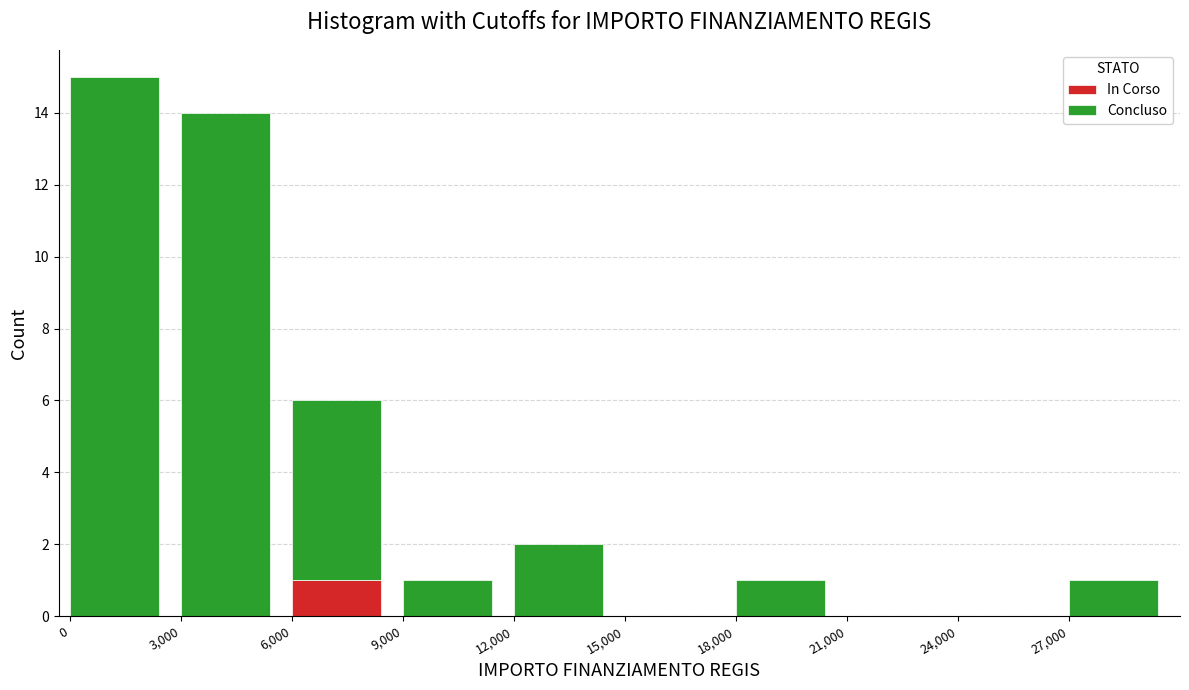

Reading right to left, transcribe the values for In Corso.

27,000=0	24,000=0	21,000=0	18,000=0	15,000=0	12,000=0	9,000=0	6,000=1	3,000=0	0=0